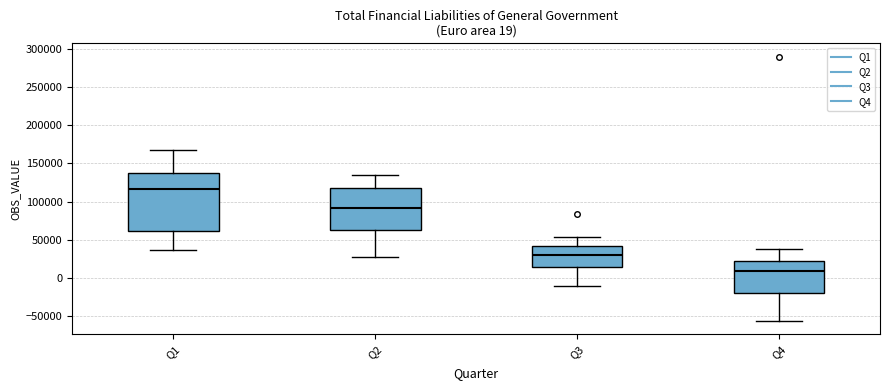

Which box has the highest median line?

Q1